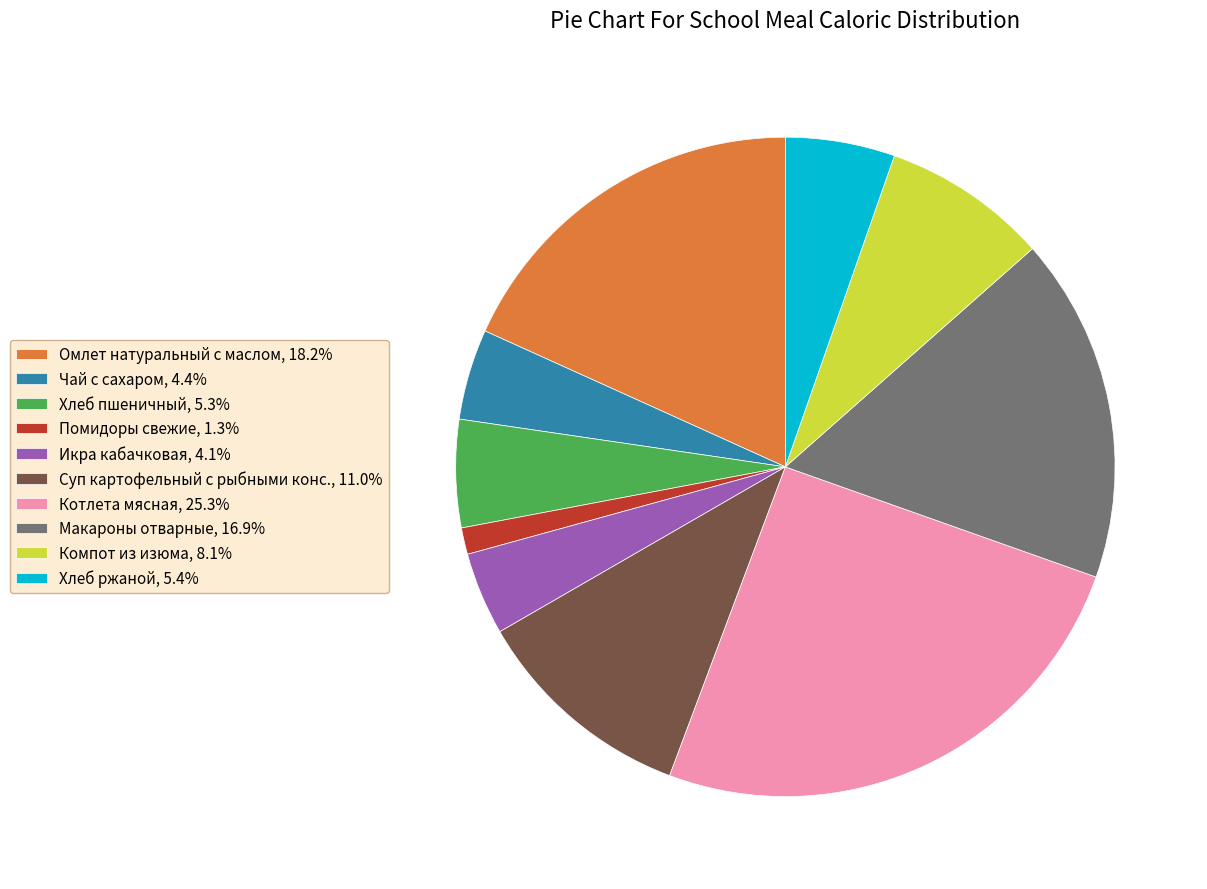

Is Макароны отварные, 16.9% the majority of the pie?

No